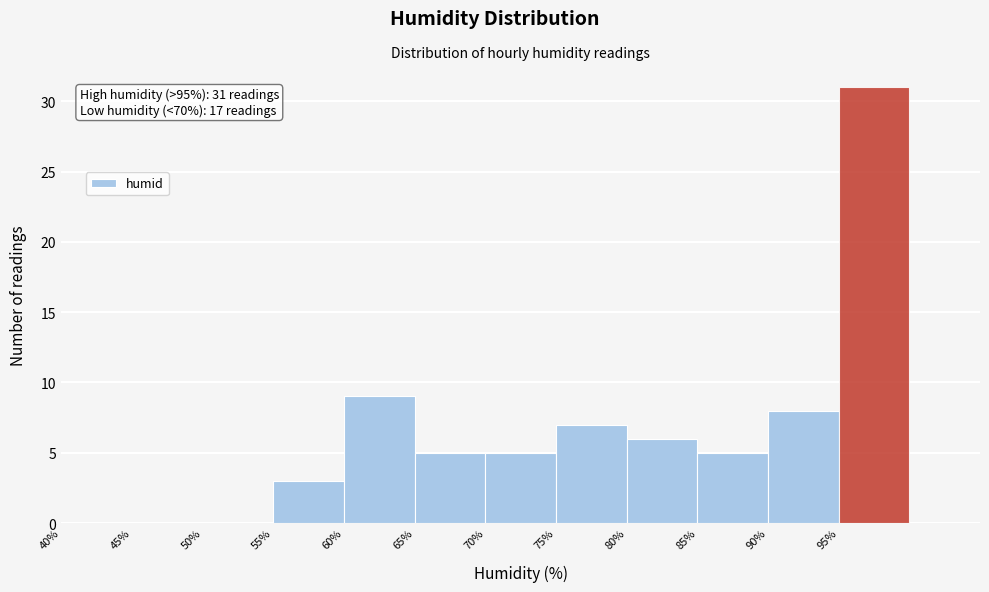

Which range on the x-axis has the tallest bar?

95 to 100